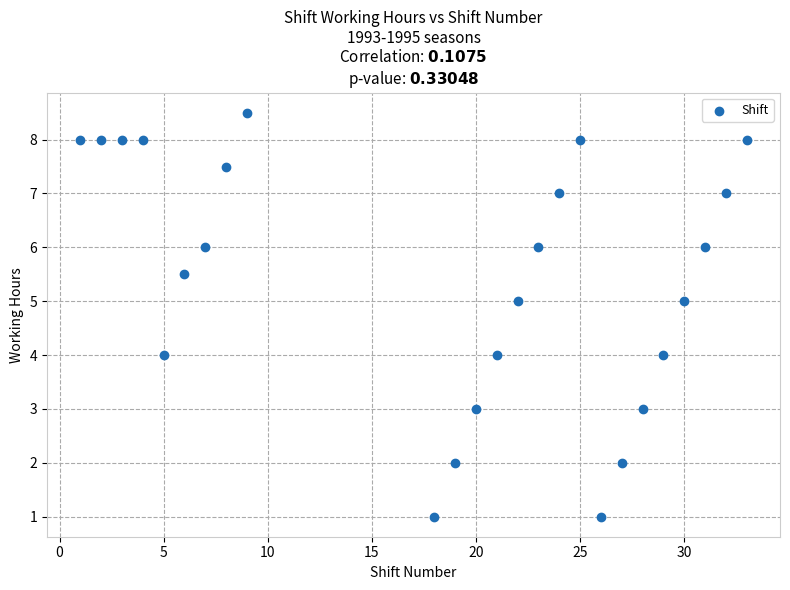

What is the range of X values (max minus min)?

32.0